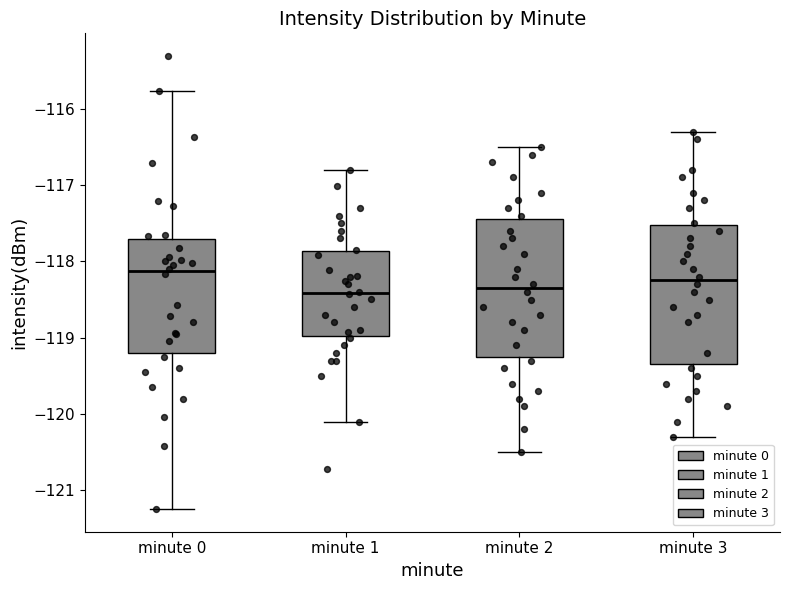

Reading left to right, read every box against the y-axis: the position of its median line, the range the box covers, and the ends of its whiskers. The values are not printed on the chart, so give them approximately, as read against the axis.

minute 0: median -118.1, box -119.2 to -117.7, whiskers -121.2 to -115.8
minute 1: median -118.4, box -119.0 to -117.9, whiskers -120.1 to -116.8
minute 2: median -118.3, box -119.2 to -117.4, whiskers -120.5 to -116.5
minute 3: median -118.2, box -119.3 to -117.5, whiskers -120.3 to -116.3